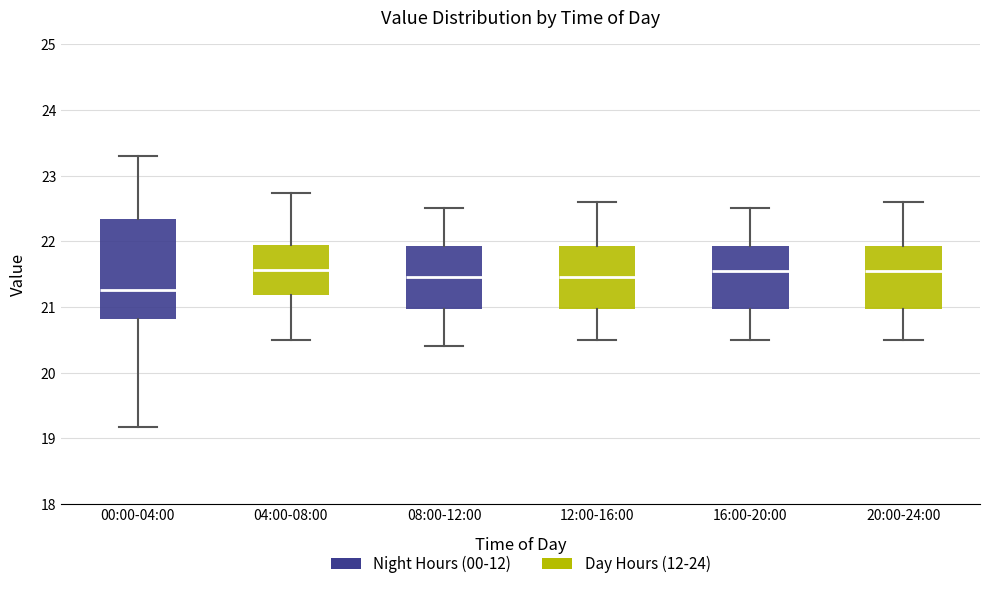

Comparing the boxes themselves (not the whiskers), which one is the tallest?

00:00-04:00